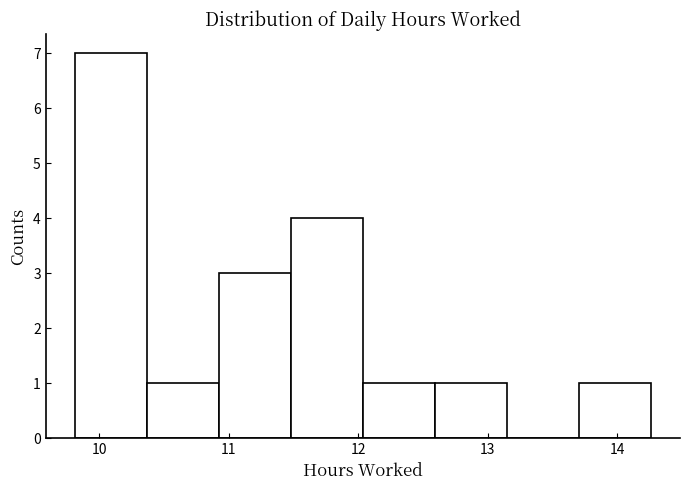

Reading left to right, transcribe this chart: for each bar, give the range it covers on the x-axis and its height. Neither the bar edges nor the heights are printed on the chart, so give them approximately, as read against the axes.

9.8 to 10.4: 7
10.4 to 10.9: 1
10.9 to 11.5: 3
11.5 to 12.0: 4
12.0 to 12.6: 1
12.6 to 13.1: 1
13.1 to 13.7: 0
13.7 to 14.3: 1